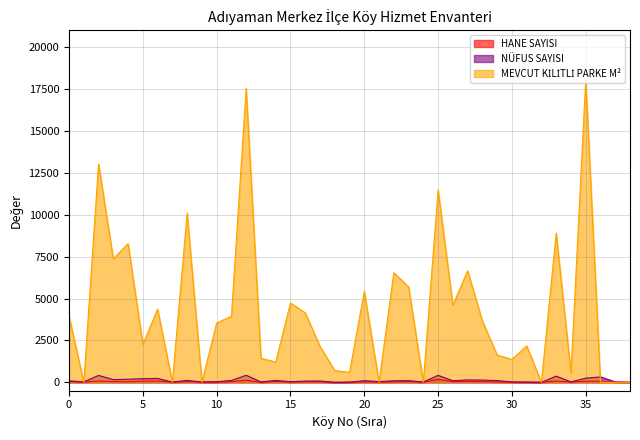

How many lines are shown in the chart?

3